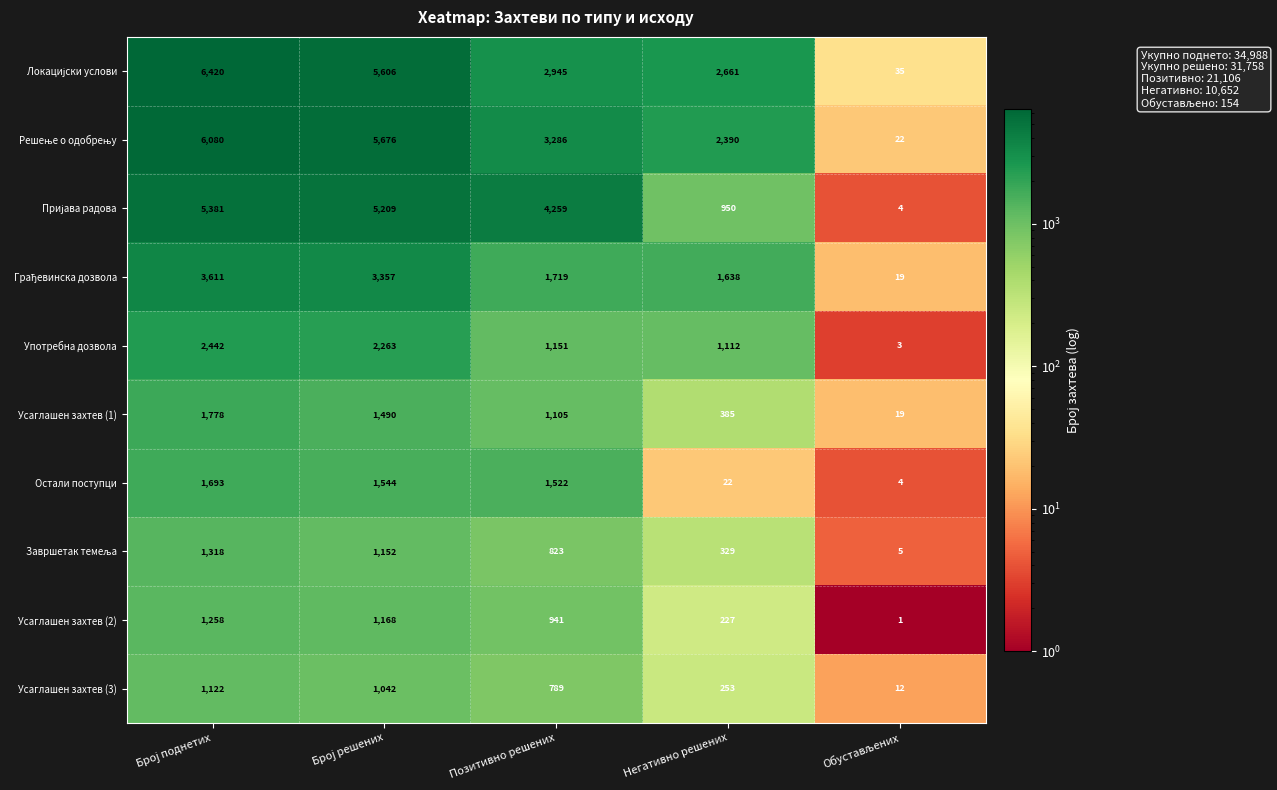

What is the difference between the maximum and minimum values in the Усаглашен захтев (1) series?

1759